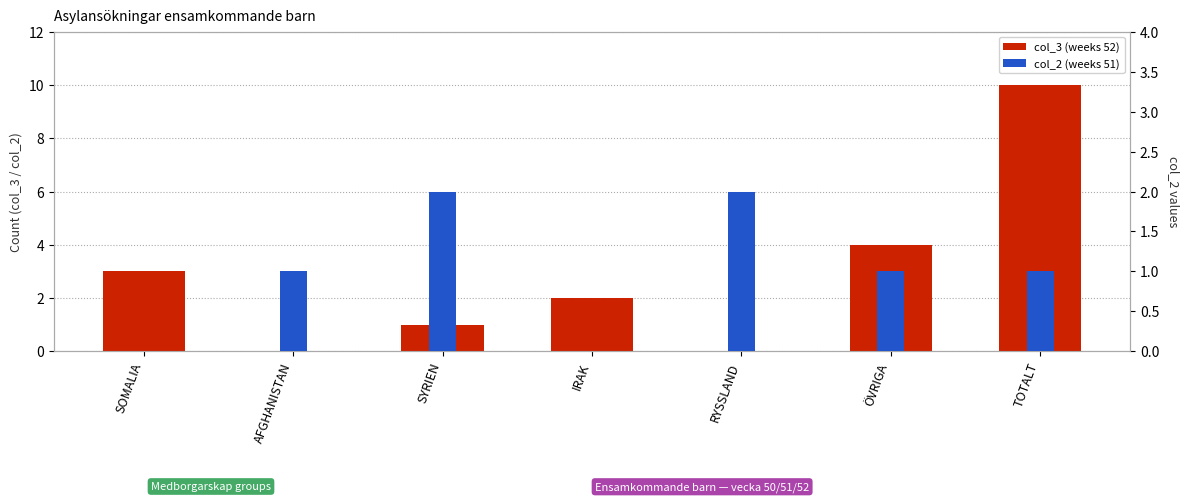

List the series in order of their peak value, highest first.

col_3, col_2